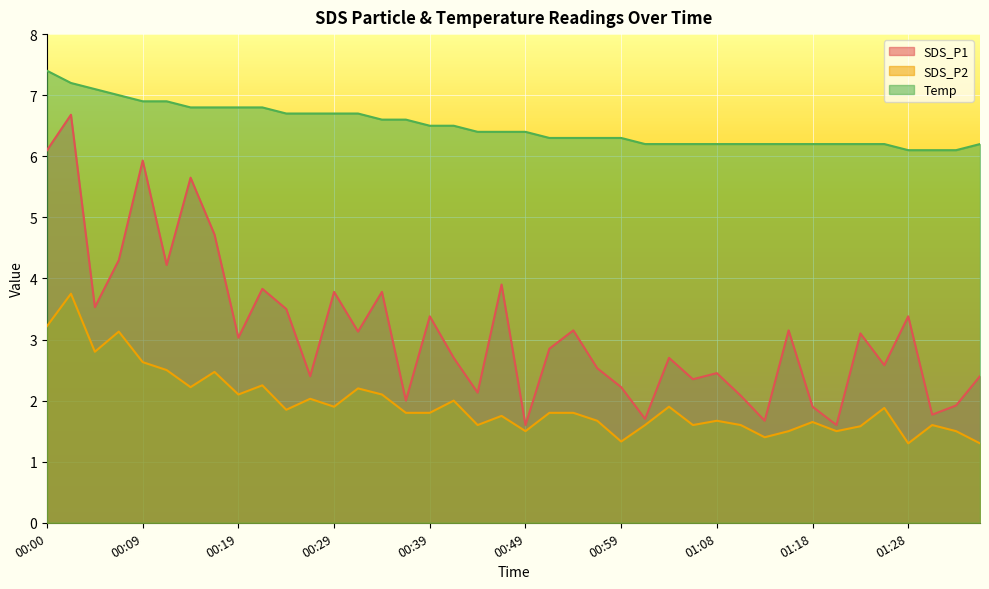

Between 00:29 and 00:41, which series saw the biggest shift?

SDS_P1